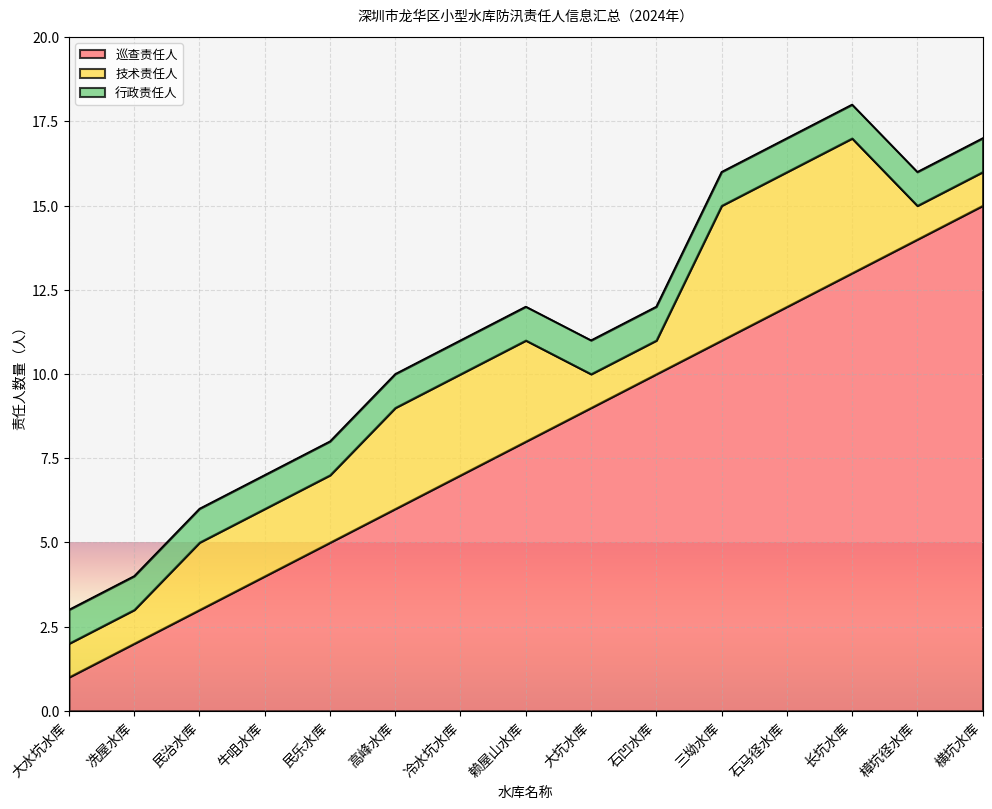

Reading left to right, extract all data points from this chart.

巡查责任人: 1	2	3	4	5	6	7	8	9	10	11	12	13	14	15
技术责任人: 1	1	2	2	2	3	3	3	1	1	4	4	4	1	1
行政责任人: 1	1	1	1	1	1	1	1	1	1	1	1	1	1	1